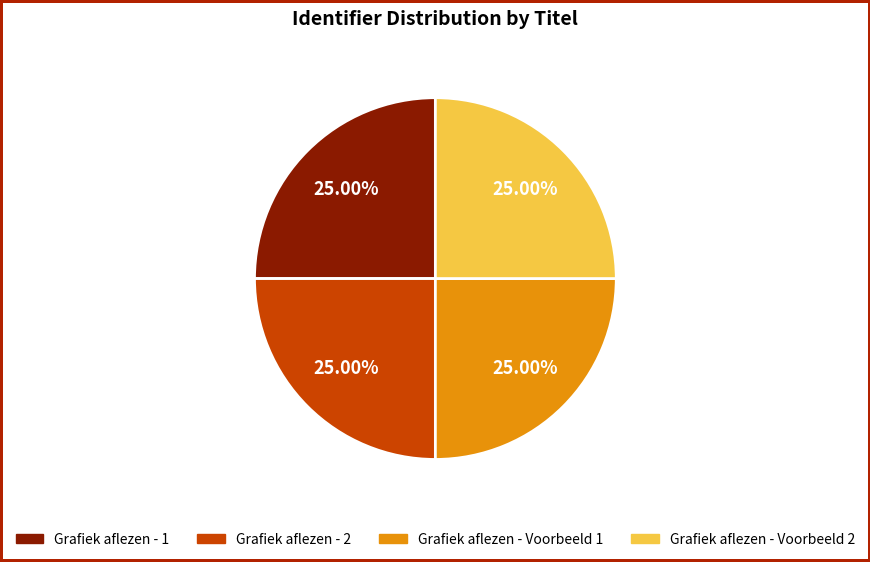

What percentage is NOT represented by Grafiek aflezen - 2?

75.0%